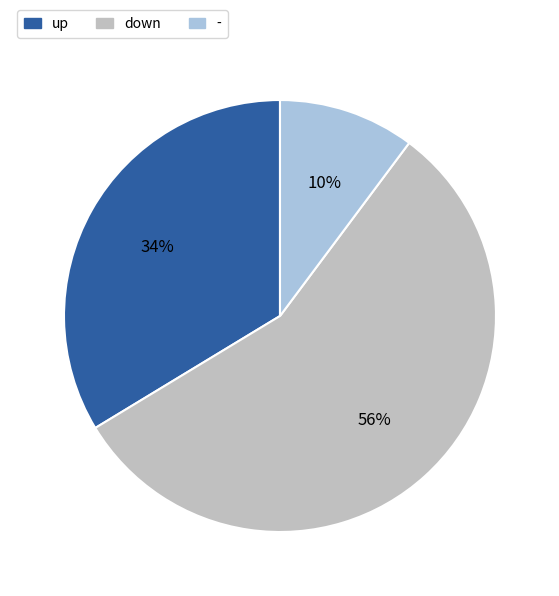

To the nearest percent, what is the combined percentage of down and up?

90%